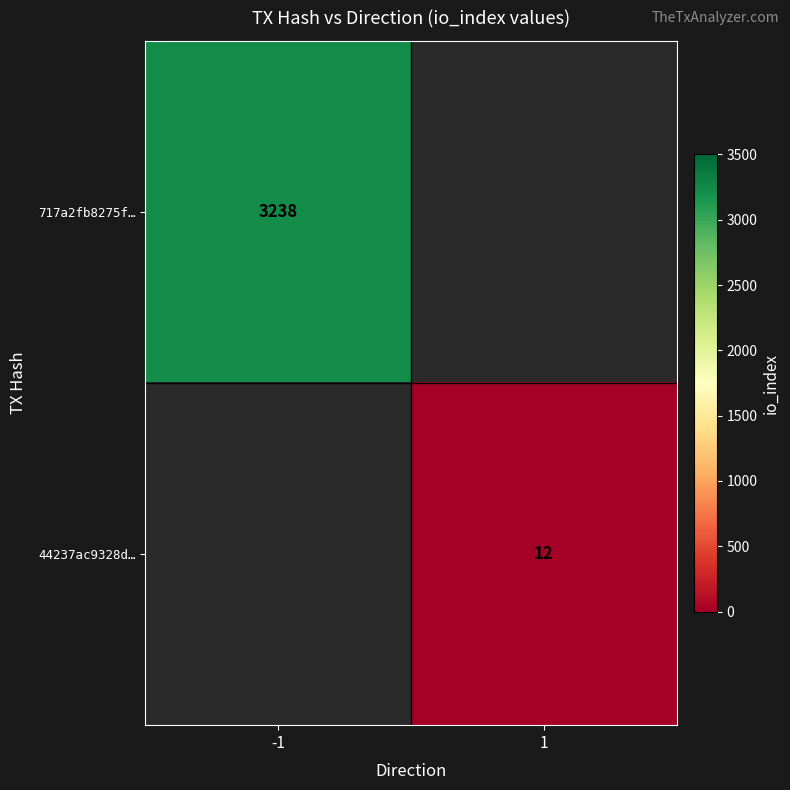

The 717a2fb8275f… series shows 2107 at -1. True or false?

False